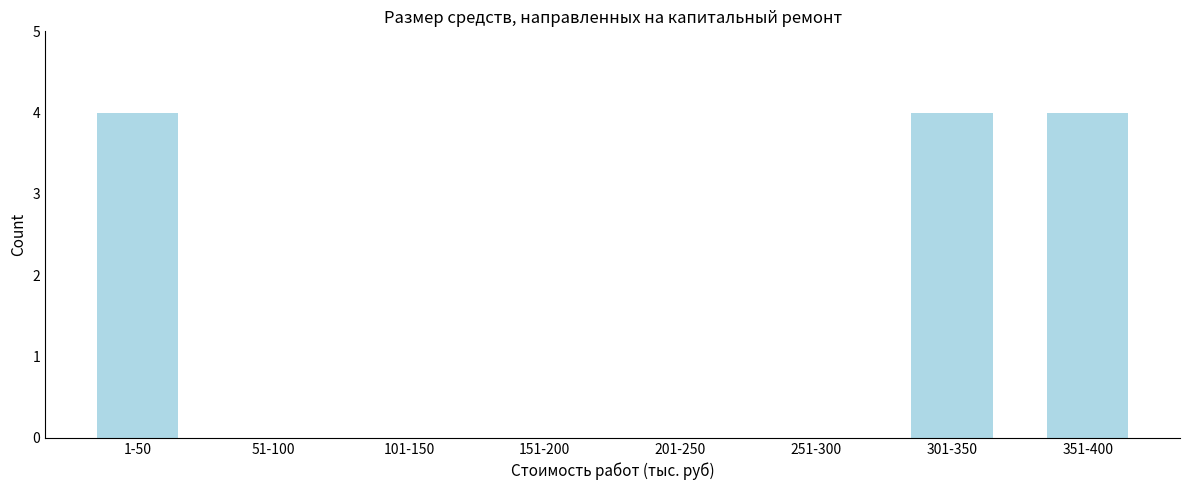

Reading right to left, transcribe all the data shown in this chart.

351-400=4	301-350=4	251-300=0	201-250=0	151-200=0	101-150=0	51-100=0	1-50=4